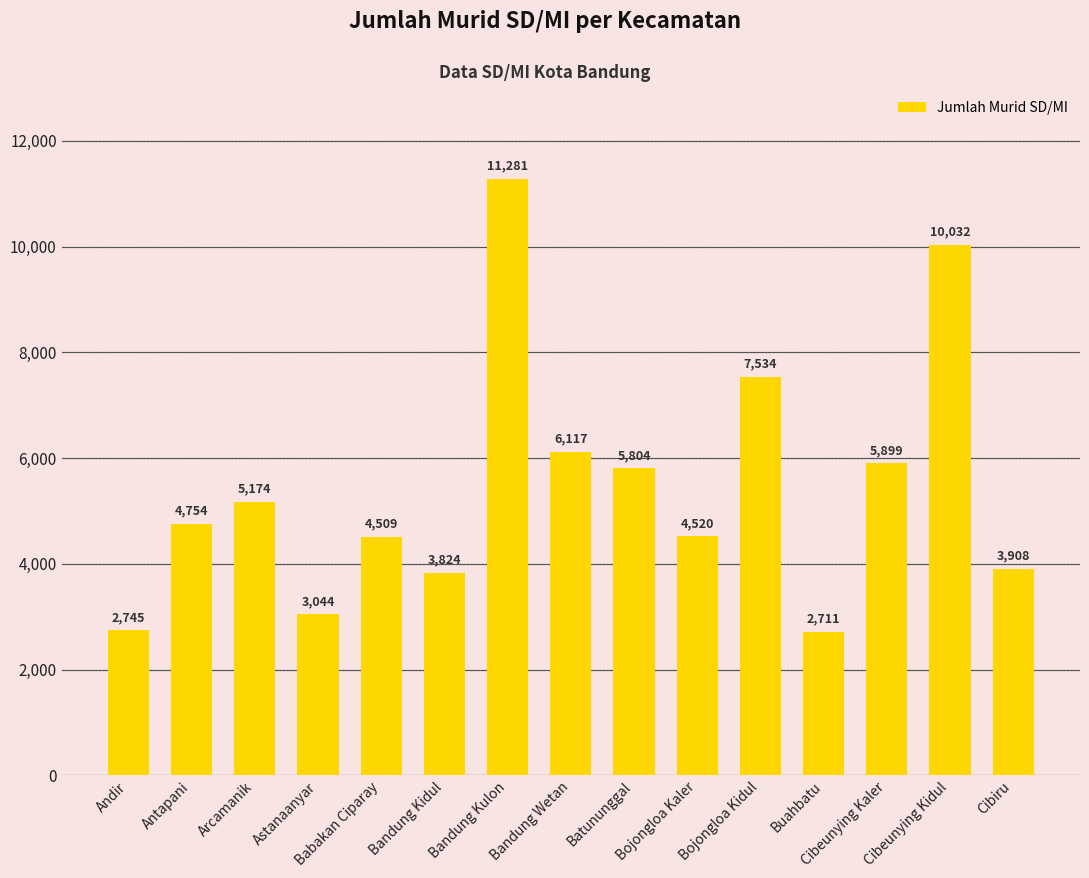

Rank the categories by value from lowest to highest.

Buahbatu, Andir, Astanaanyar, Bandung Kidul, Cibiru, Babakan Ciparay, Bojongloa Kaler, Antapani, Arcamanik, Batununggal, Cibeunying Kaler, Bandung Wetan, Bojongloa Kidul, Cibeunying Kidul, Bandung Kulon